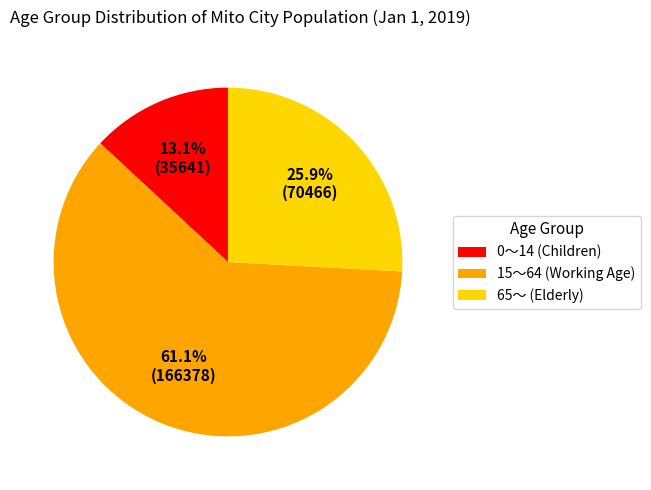

What is the ratio of the value at 65～ (Elderly) to the value at 15～64 (Working Age)?

0.4